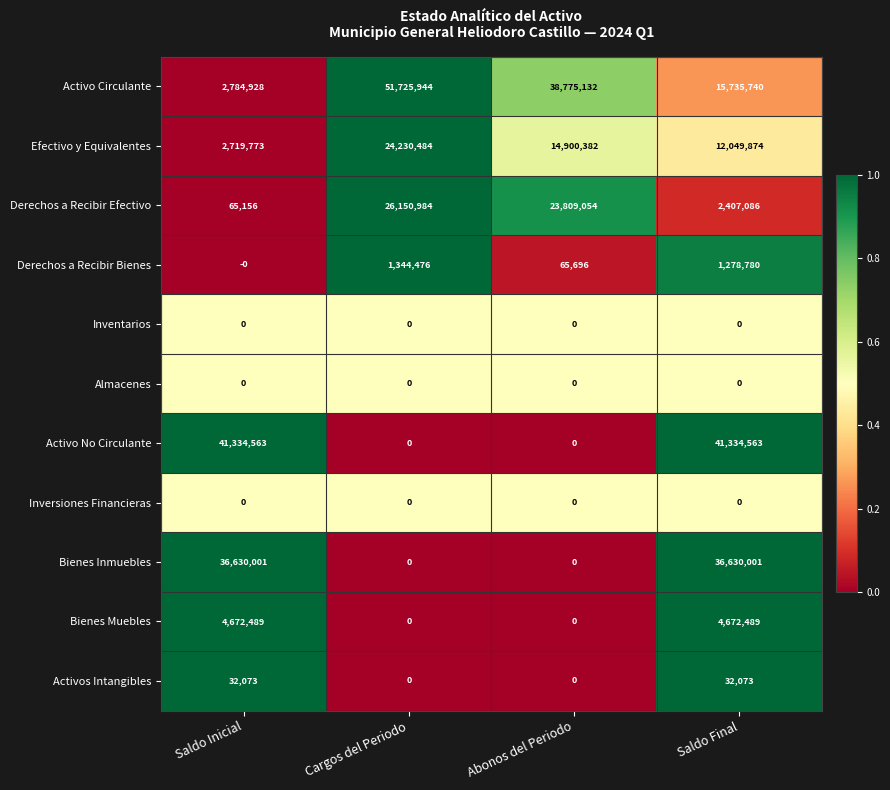

True or false: Bienes Inmuebles has a value of 0 at Cargos del Periodo.

True